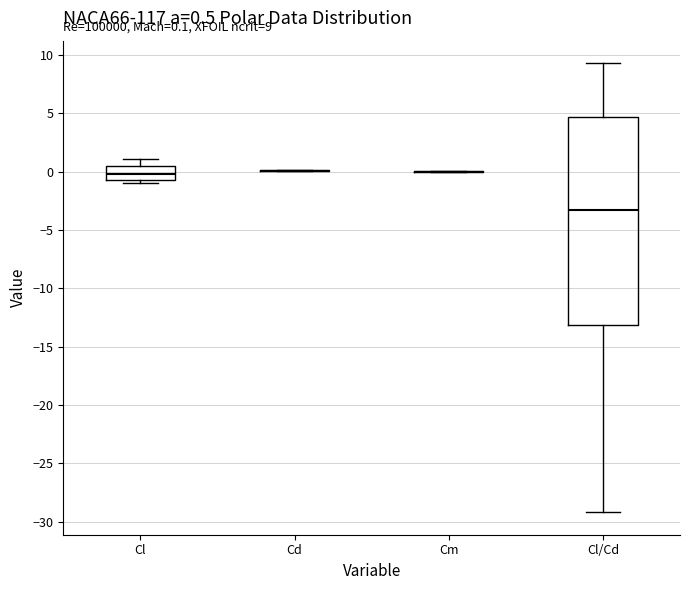

Comparing the boxes themselves (not the whiskers), which one is the tallest?

Cl/Cd